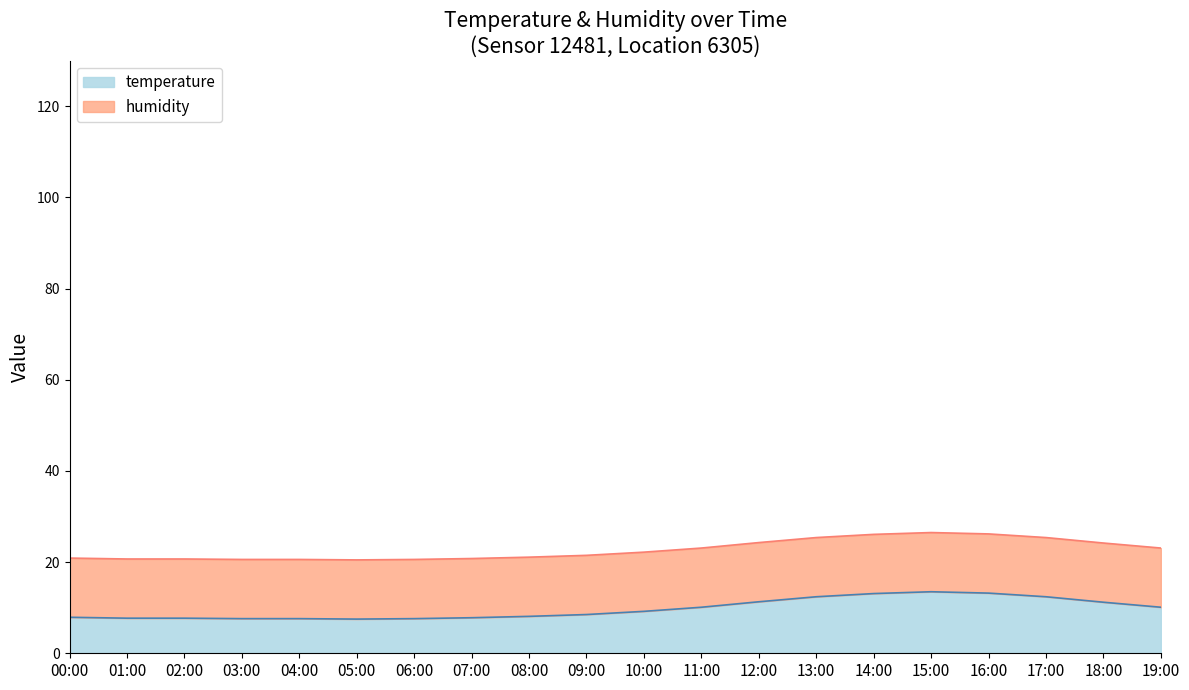

What position from the right is 00:00?

20